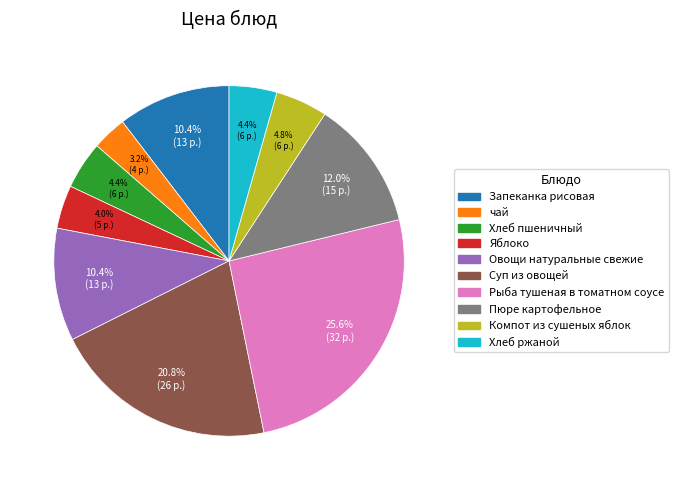

Combined, do Рыба тушеная в томатном соусе and Овощи натуральные свежие account for over 50%?

No